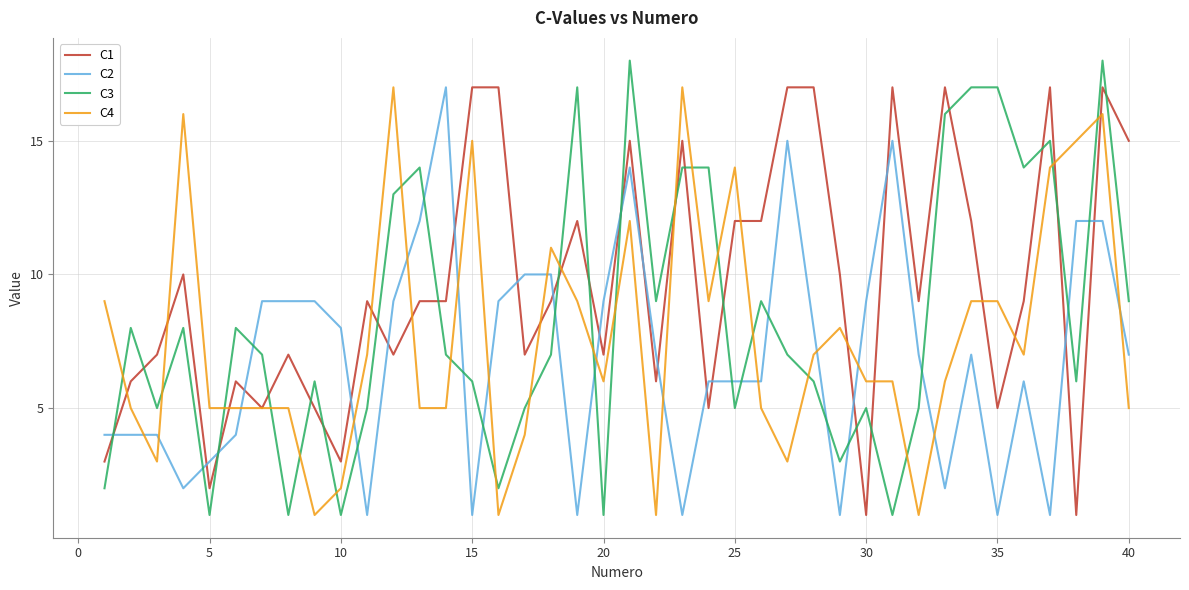

Which series has the largest total across all categories?

C1